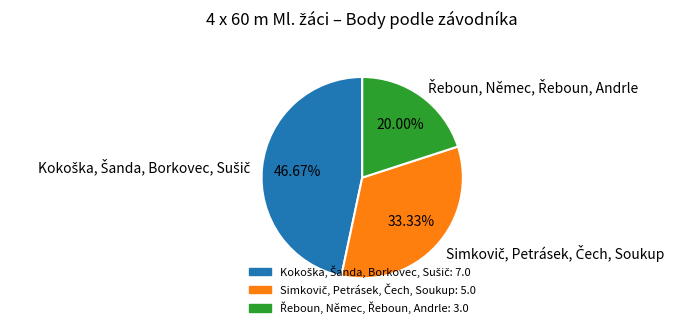

Does any single category account for the majority?

No